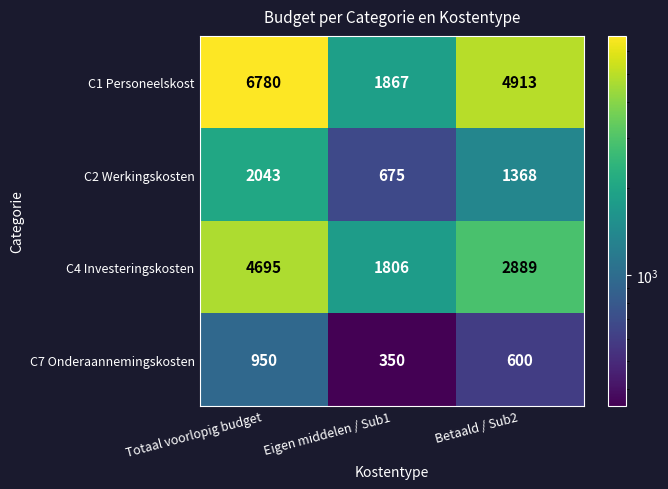

Rank the series by their maximum value, from lowest to highest.

C7 Onderaannemingskosten, C2 Werkingskosten, C4 Investeringskosten, C1 Personeelskost